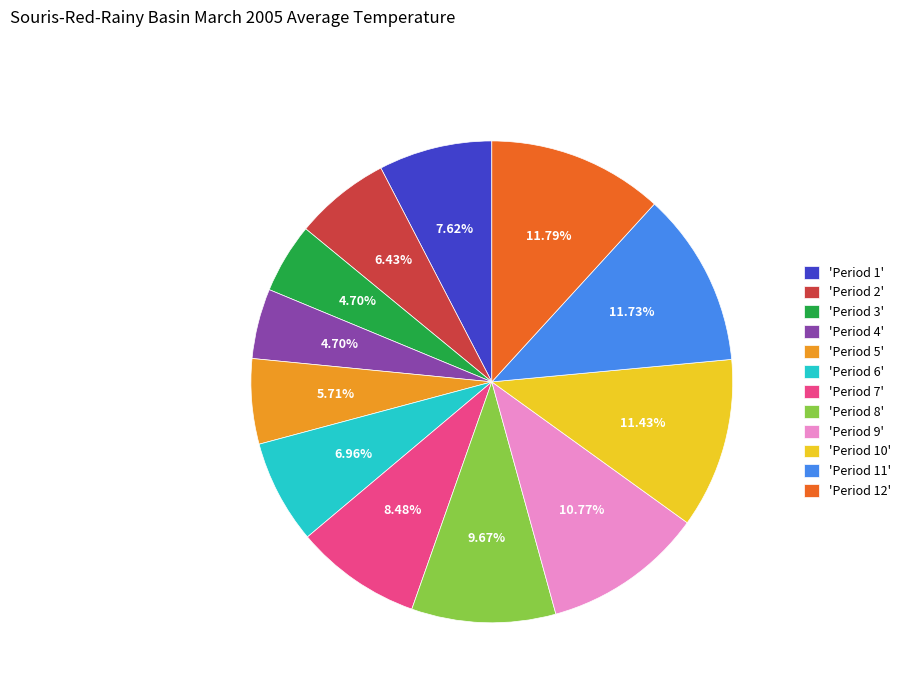

Combined, do 'Period 1' and 'Period 3' account for over 50%?

No